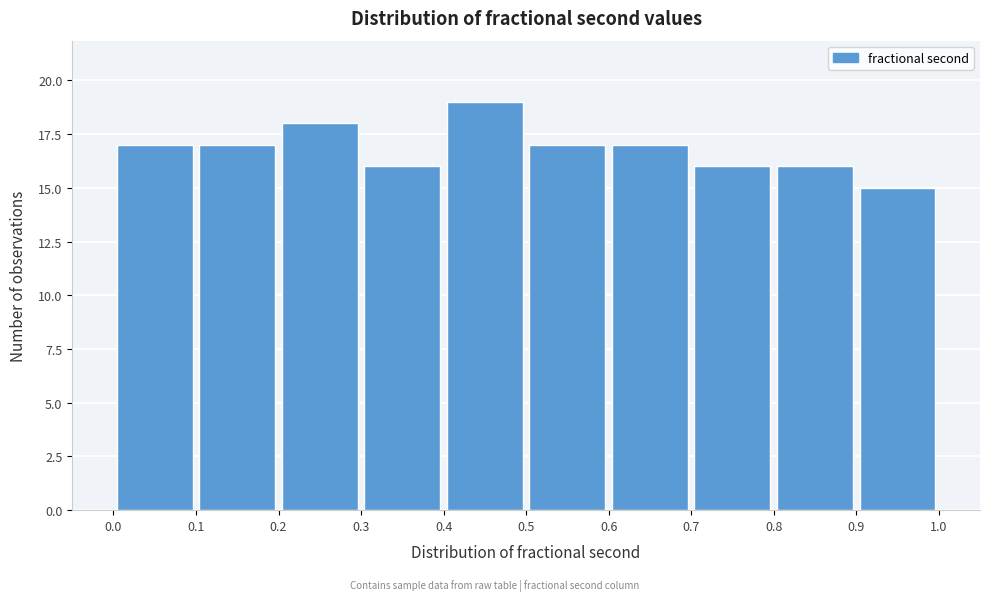

How tall is the bar that spans 0.1 to 0.2 on the x-axis? The values are not printed on the chart, so give them approximately, as read against the axis.

17